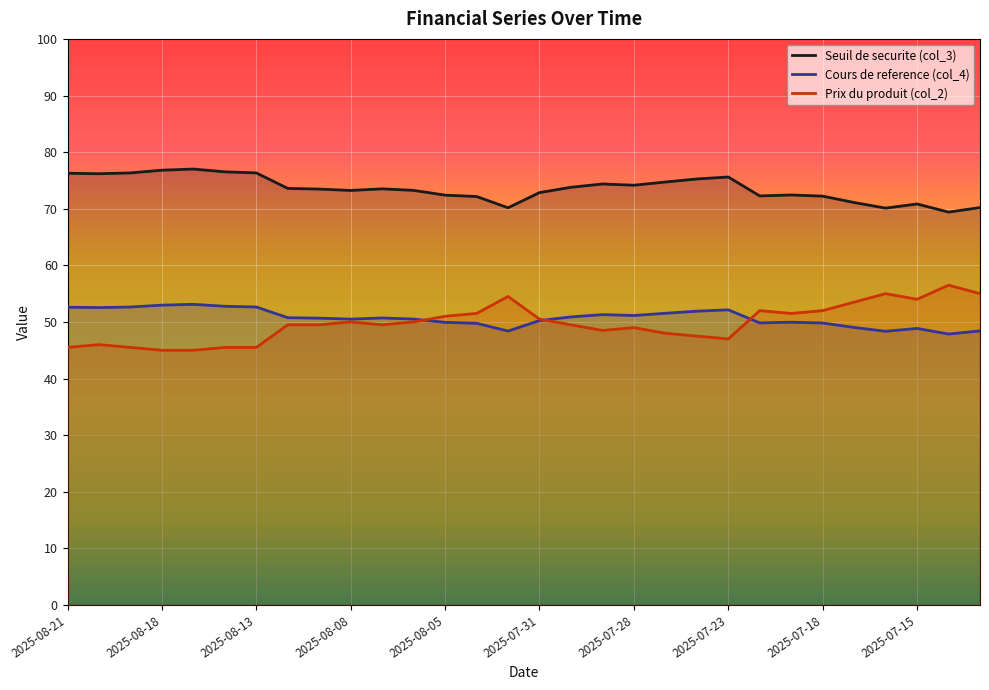

What is the average value of the Seuil de securite (col_3) series?

73.6